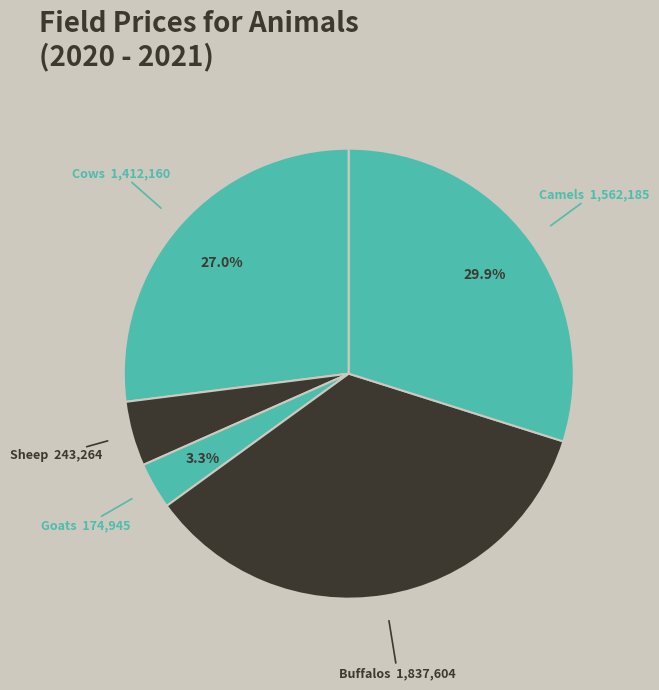

To the nearest percent, what is the difference between the largest and smallest slice percentages?

32%